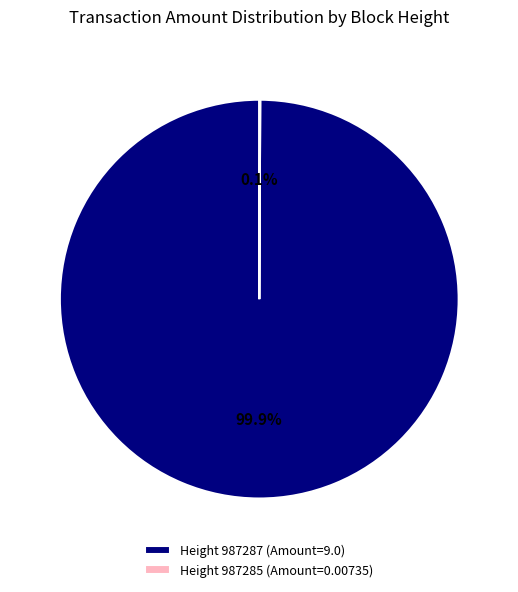

Does any single category account for the majority?

Yes